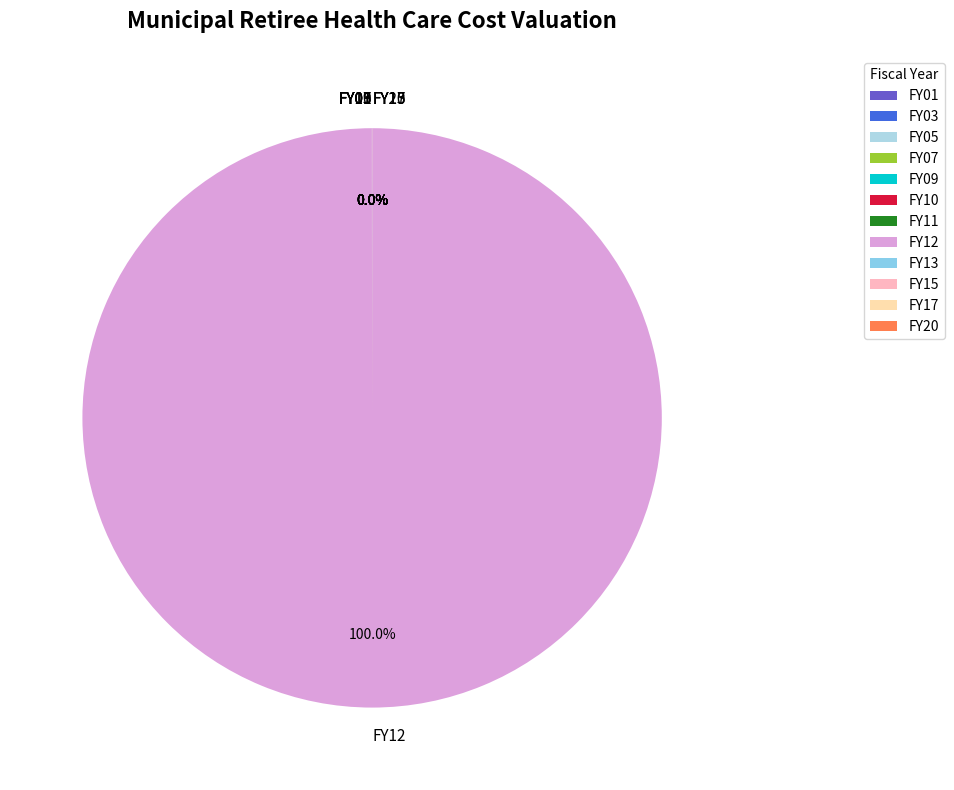

Which slice is the largest?

FY12